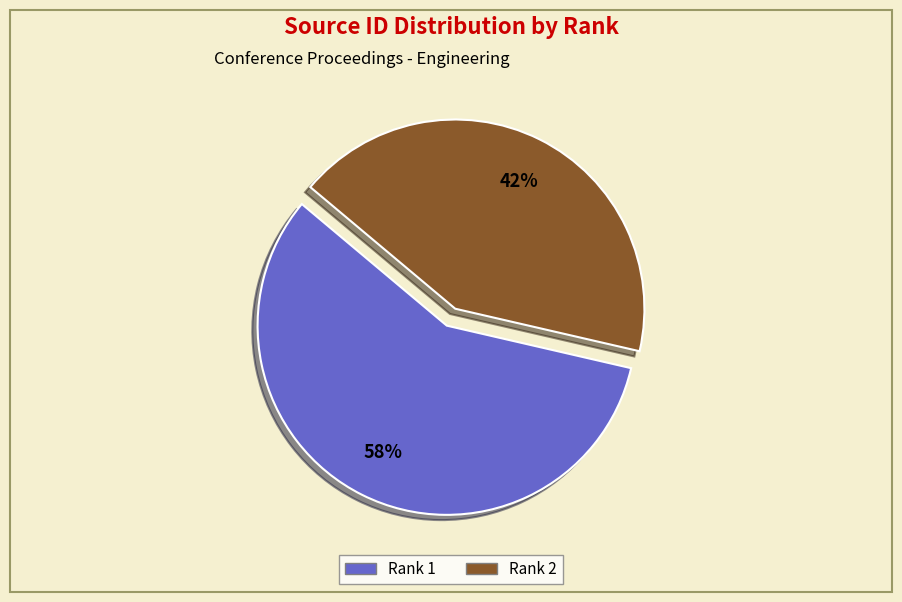

Is Rank 1 the majority of the pie?

Yes